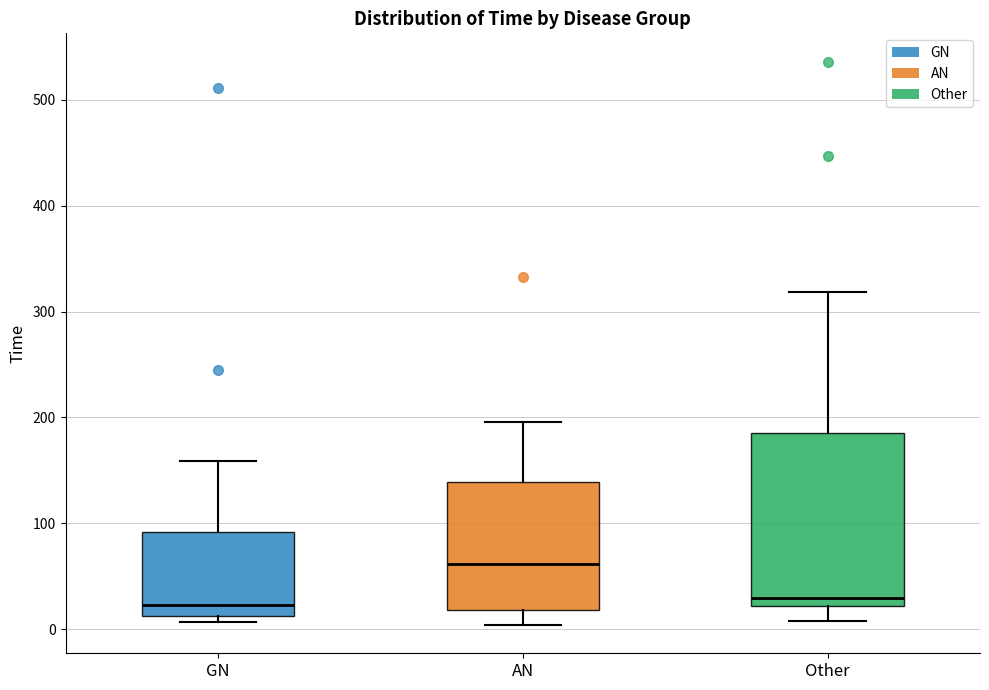

Where is the upper edge of the box for AN on the y-axis? The values are not printed on the chart, so give them approximately, as read against the axis.

140